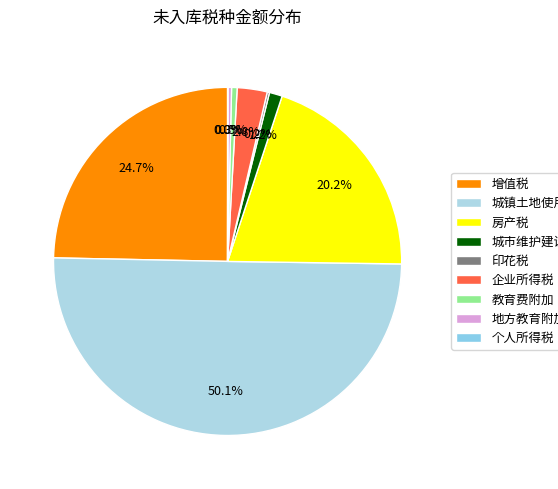

To the nearest percent, what is the difference between the largest and smallest slice percentages?

50%